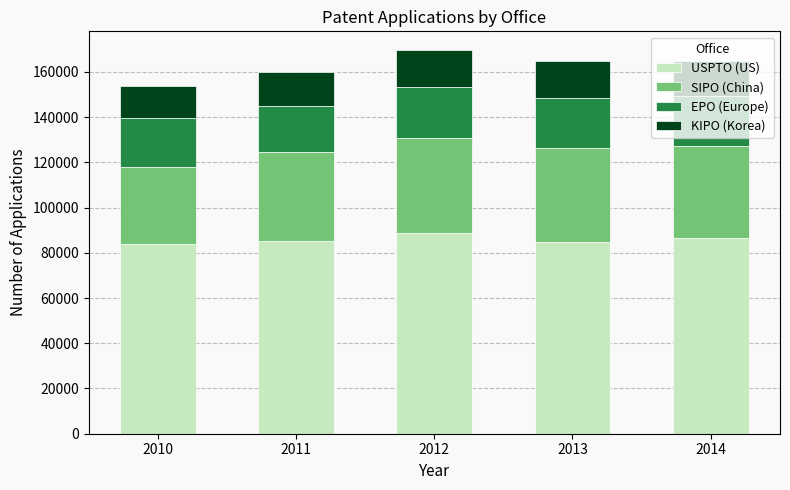

How many bars are there in total?

5